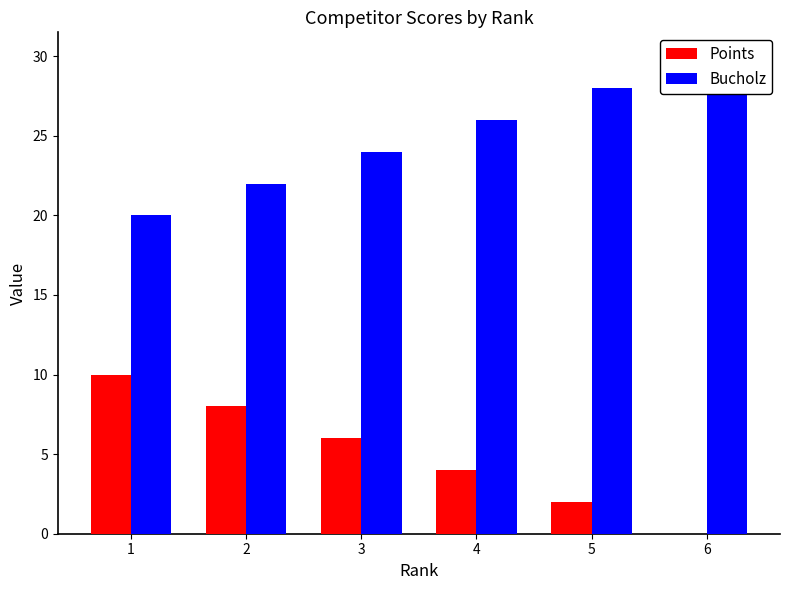

What is the difference between the second highest and minimum values in the Bucholz series?

8